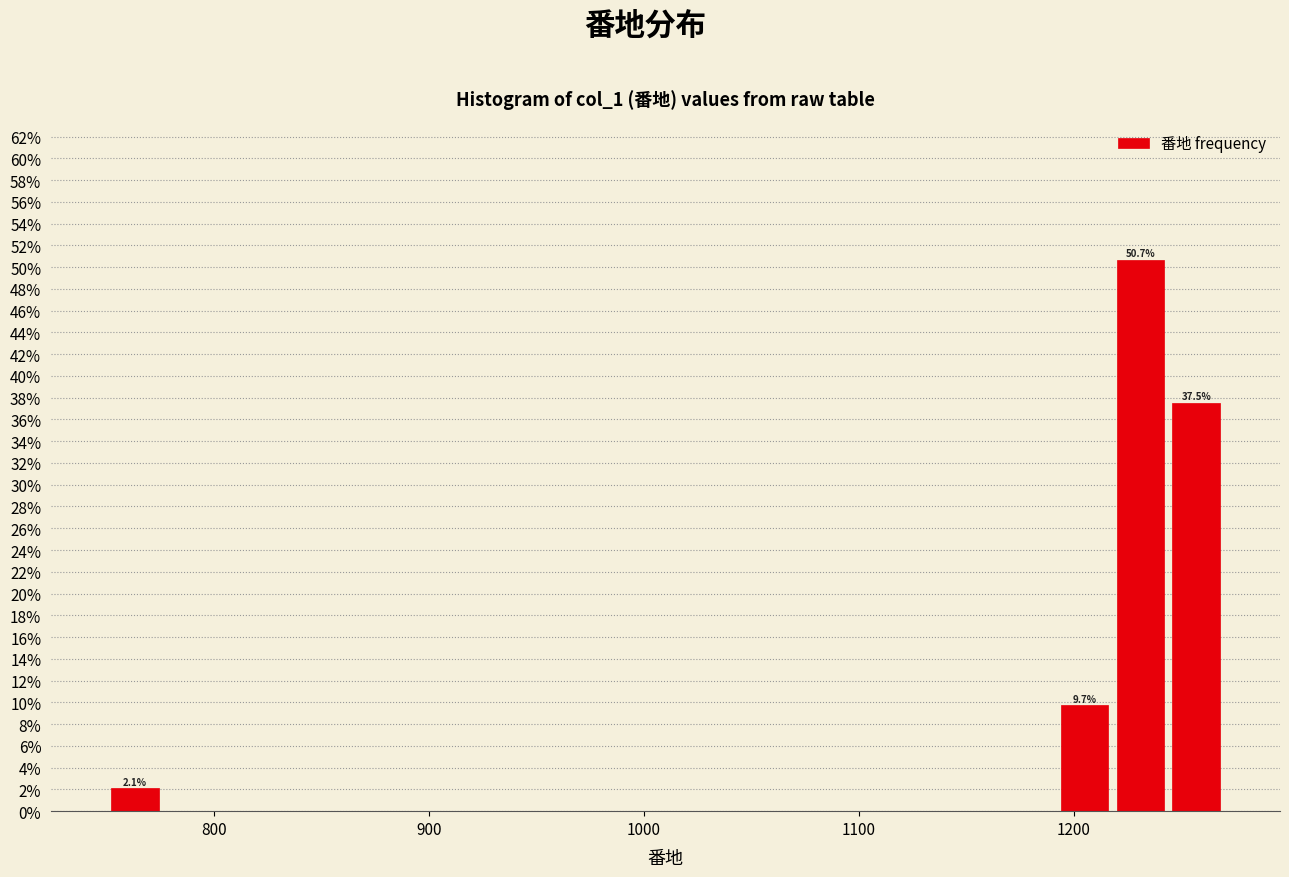

Read against the x-axis, roughly where is the centre of the tallest bar?

1230